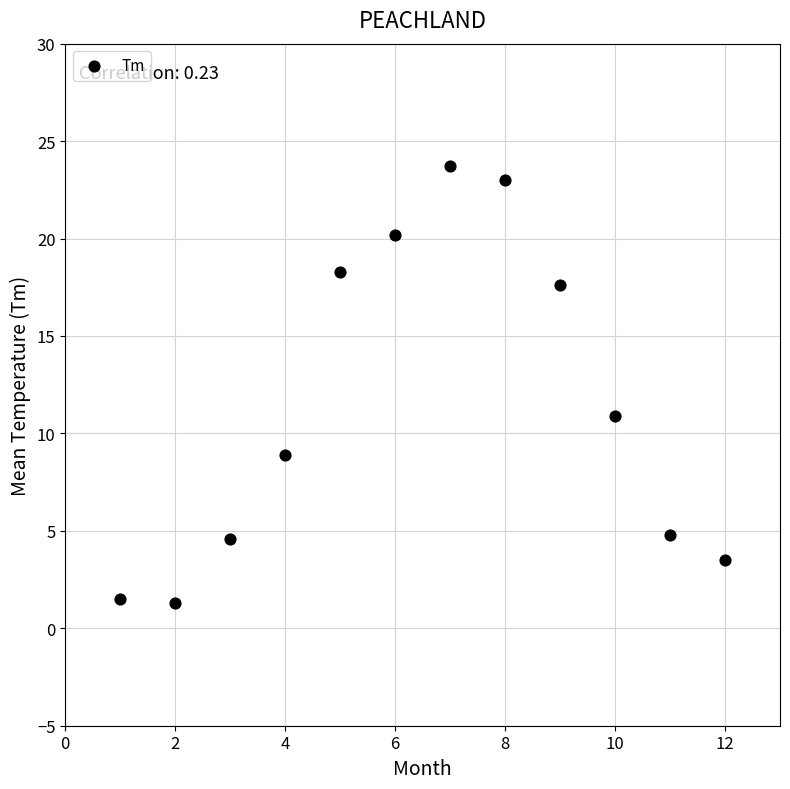

What is the average Y value?

11.5